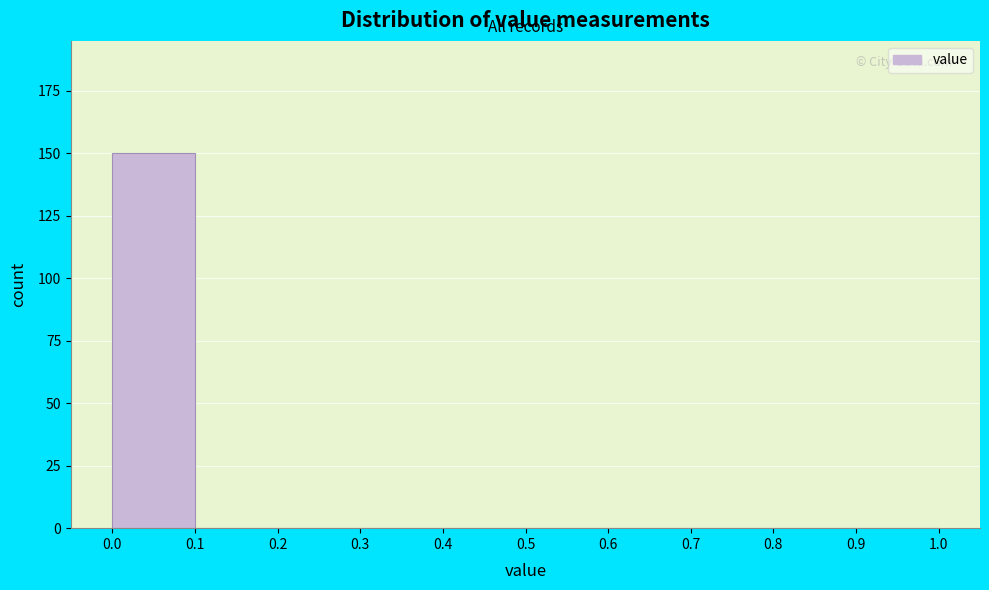

Reading left to right, transcribe this chart: for each bar, give the range it covers on the x-axis and its height. The values are not printed on the chart, so give them approximately, as read against the axis.

0.0 to 0.1: 150
0.1 to 0.2: 0
0.2 to 0.3: 0
0.3 to 0.4: 0
0.4 to 0.5: 0
0.5 to 0.6: 0
0.6 to 0.7: 0
0.7 to 0.8: 0
0.8 to 0.9: 0
0.9 to 1.0: 0